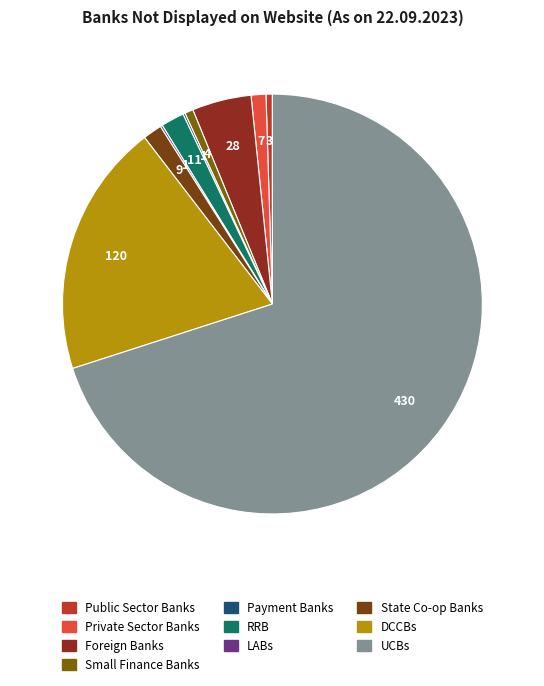

What is the majority slice?

UCBs